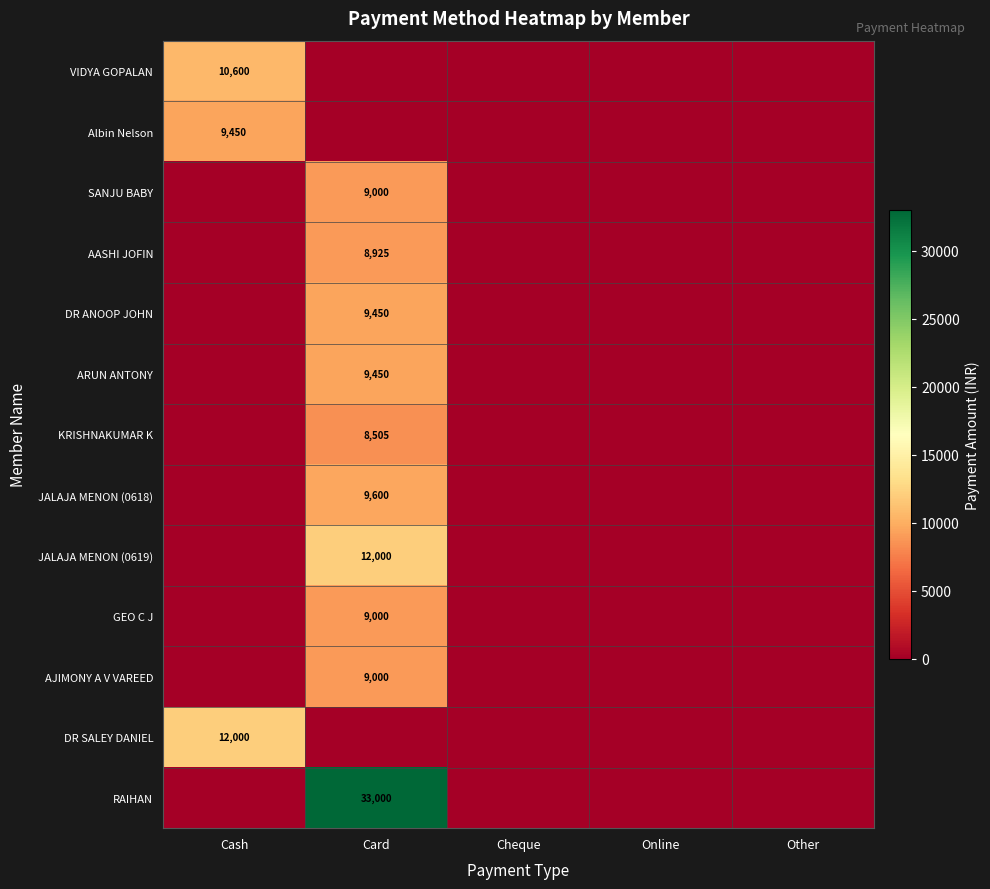

The value of Albin Nelson at Cash is 2828. True or false?

False